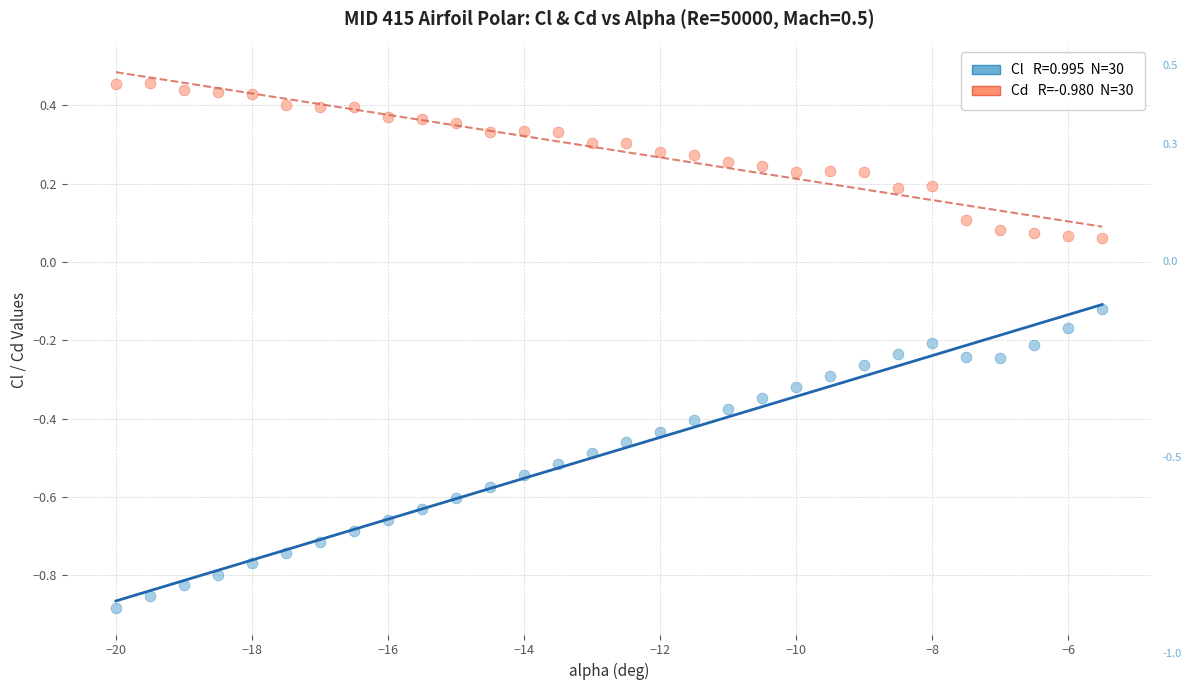

Across all data points, what is the range of X values (max minus min)?

14.5